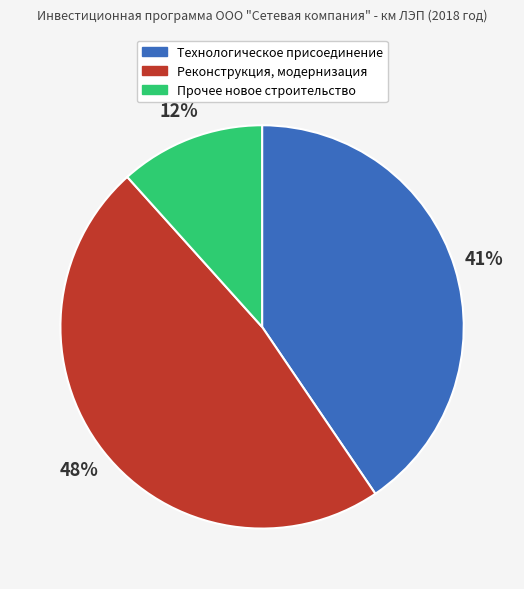

Is there a majority slice in this chart?

No